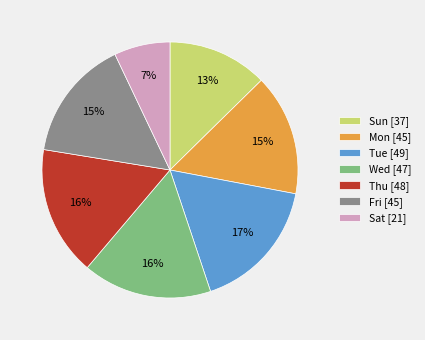

Count the number of slices in the pie.

7